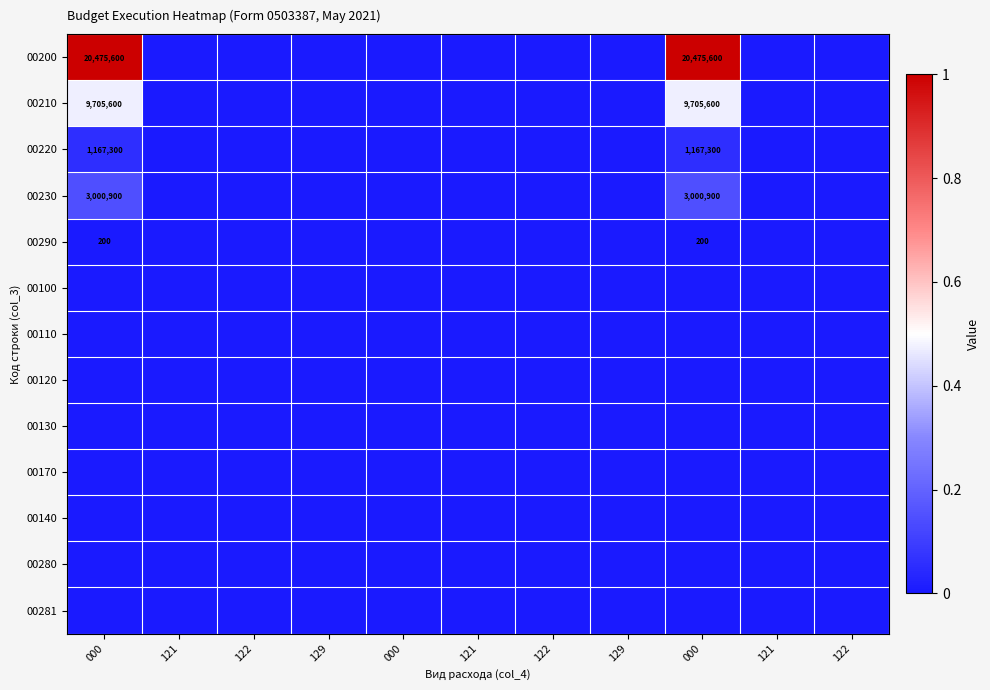

Which series has the widest spread of values?

00200